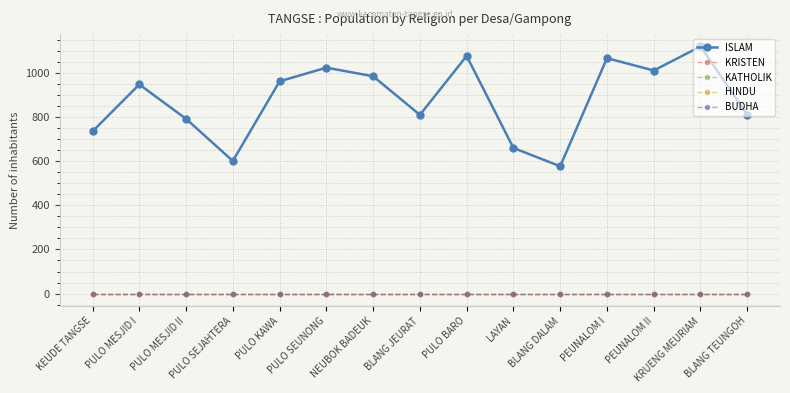

What position from the left is KEUDE TANGSE?

1